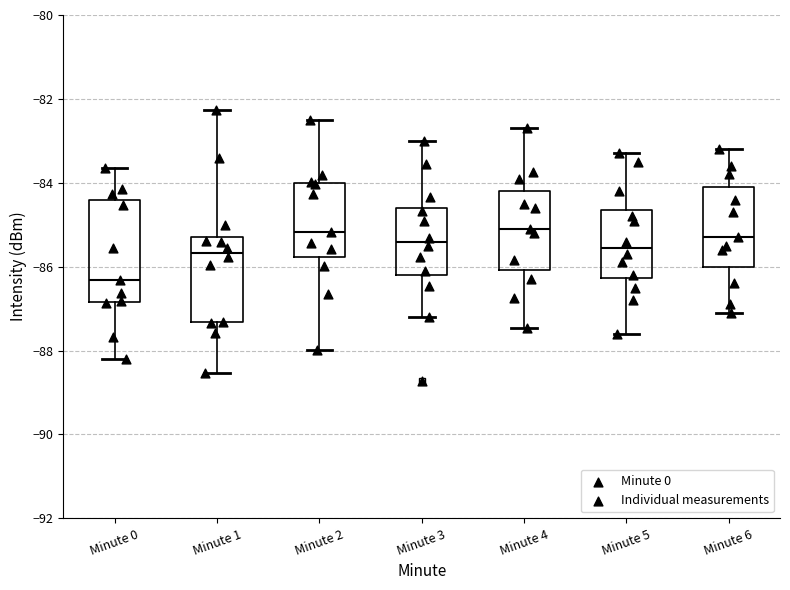

Which box is the tallest, from its lower edge to its upper edge?

Minute 0